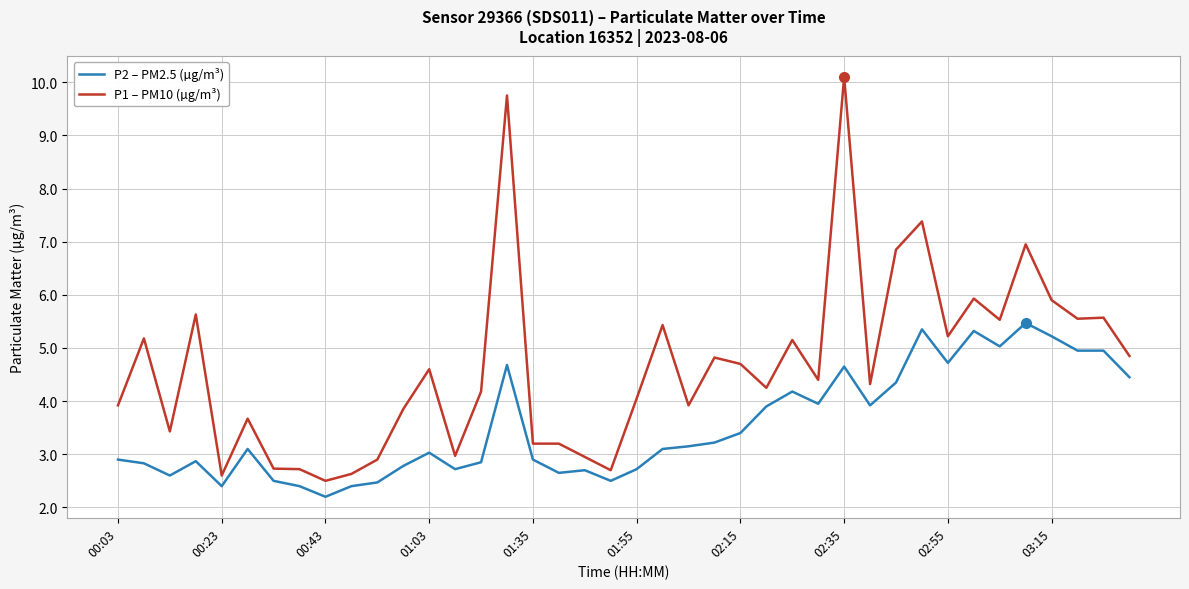

What is the maximum value for P2 – PM2.5 (µg/m³)?

5.5